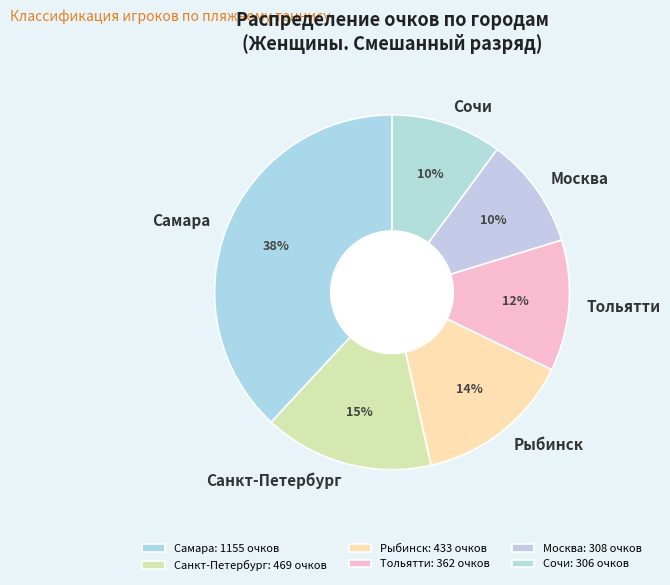

Which has a higher value, Сочи or Тольятти?

Тольятти